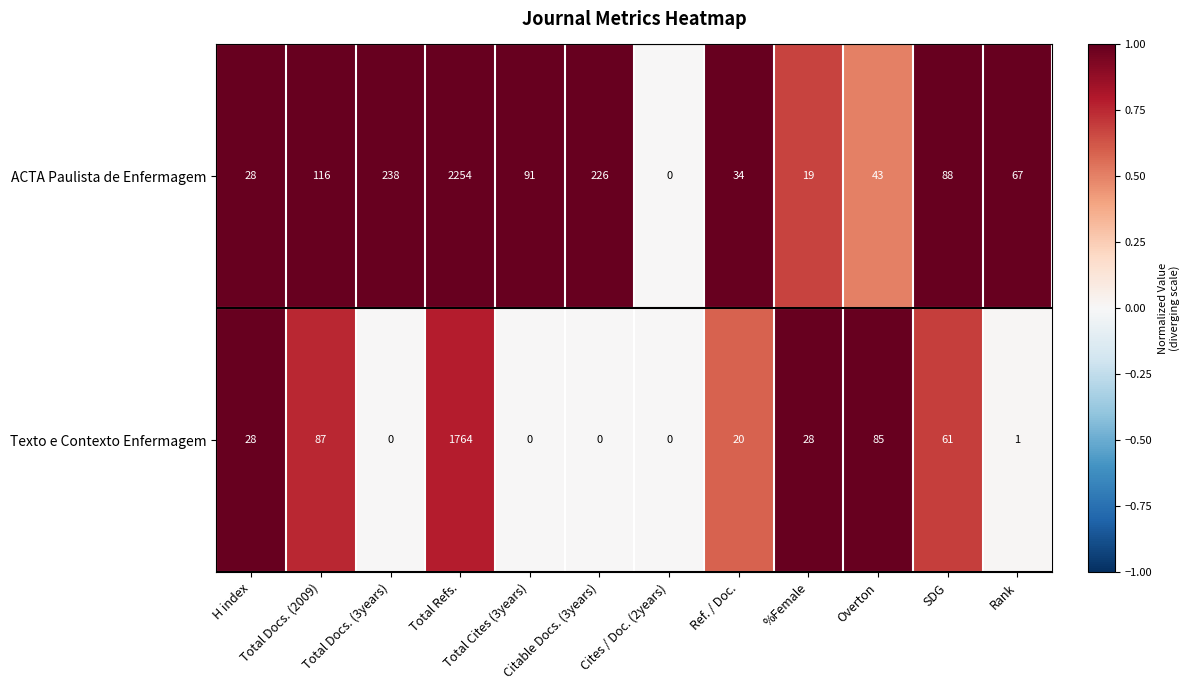

At Total Cites (3years), list the series in order from largest to smallest.

ACTA Paulista de Enfermagem, Texto e Contexto Enfermagem